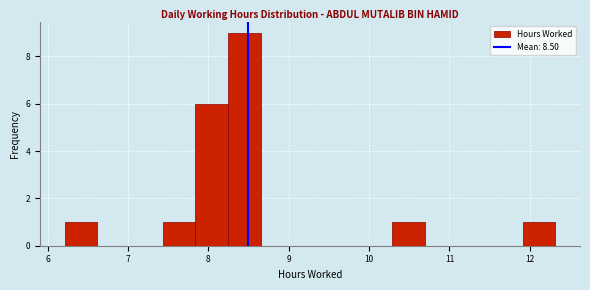

Reading left to right, transcribe this chart: for each bar, give the range it covers on the x-axis and its height. Neither the bar edges nor the heights are printed on the chart, so give them approximately, as read against the axes.

6.2 to 6.6: 1
6.6 to 7.0: 0
7.0 to 7.4: 0
7.4 to 7.8: 1
7.8 to 8.2: 6
8.2 to 8.7: 9
8.7 to 9.1: 0
9.1 to 9.5: 0
9.5 to 9.9: 0
9.9 to 10.3: 0
10.3 to 10.7: 1
10.7 to 11.1: 0
11.1 to 11.5: 0
11.5 to 11.9: 0
11.9 to 12.3: 1